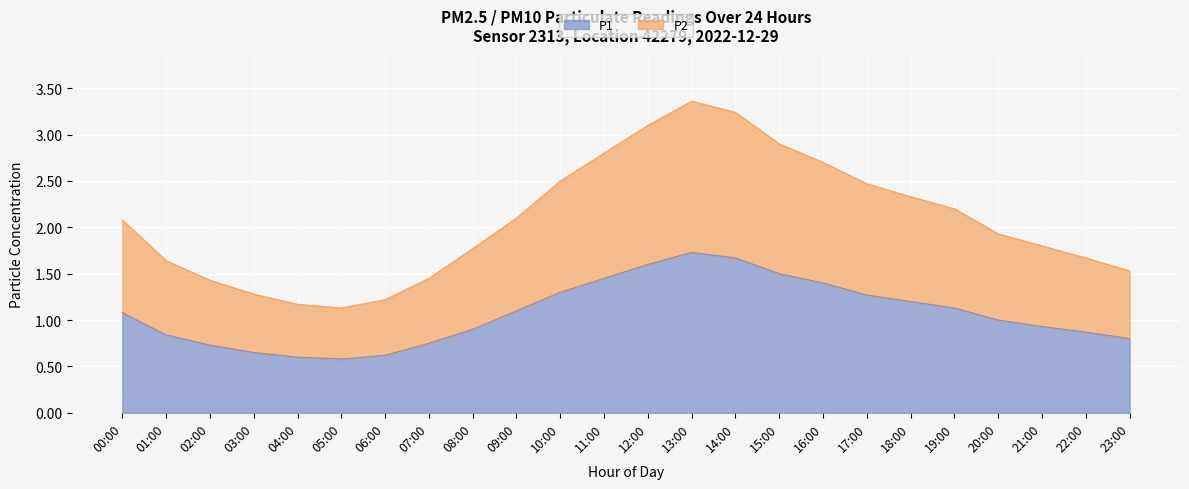

What is the difference between the P2 values at 16:00 and 11:00?

0.1